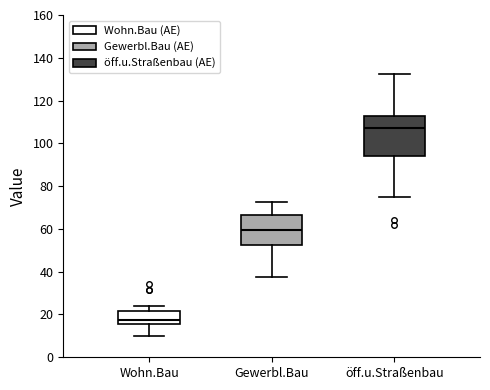

Reading left to right, transcribe this box plot: for each box, give where its median line is, the range the box spans, and where its two whiskers end, as read against the y-axis. The values are not printed on the chart, so give them approximately, as read against the axis.

Wohn.Bau: median 18, box 16 to 22, whiskers 10 to 24
Gewerbl.Bau: median 60, box 52 to 66, whiskers 38 to 72
öff.u.Straßenbau: median 108, box 94 to 112, whiskers 74 to 132